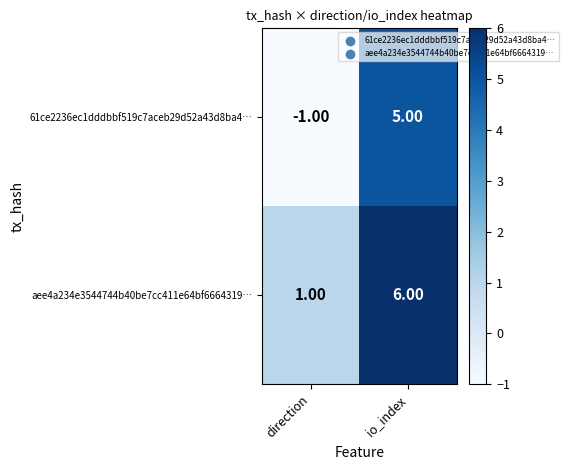

Is the value of aee4a234e3544744b40be7cc411e64bf6664319… at io_index greater than the value of 61ce2236ec1dddbbf519c7aceb29d52a43d8ba4… at io_index?

Yes